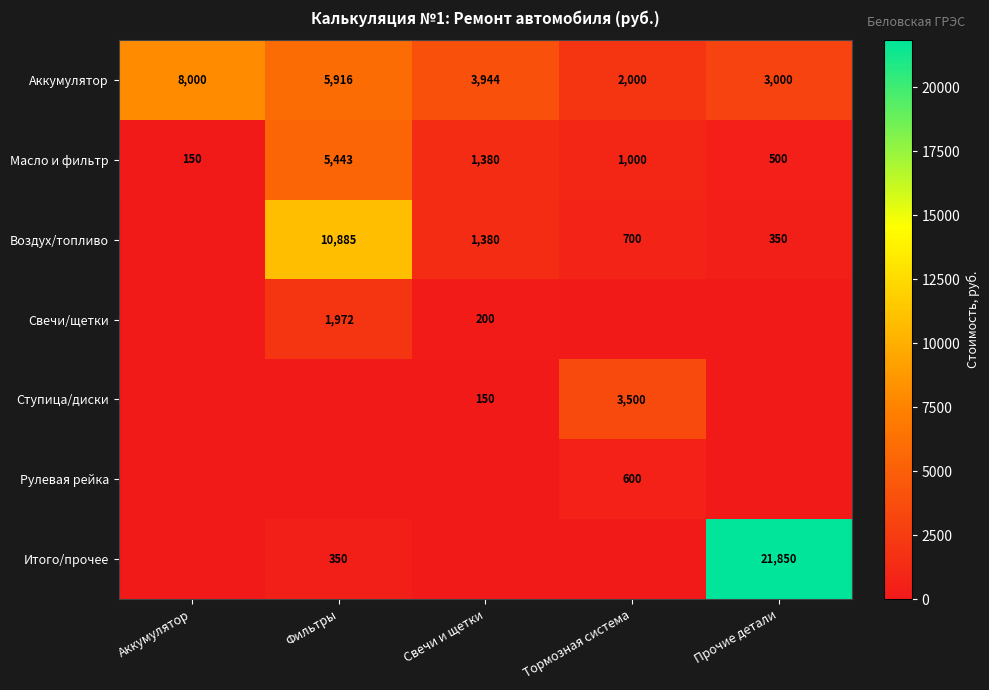

Count the Аккумулятор values in the range 3000 to 5916.

3